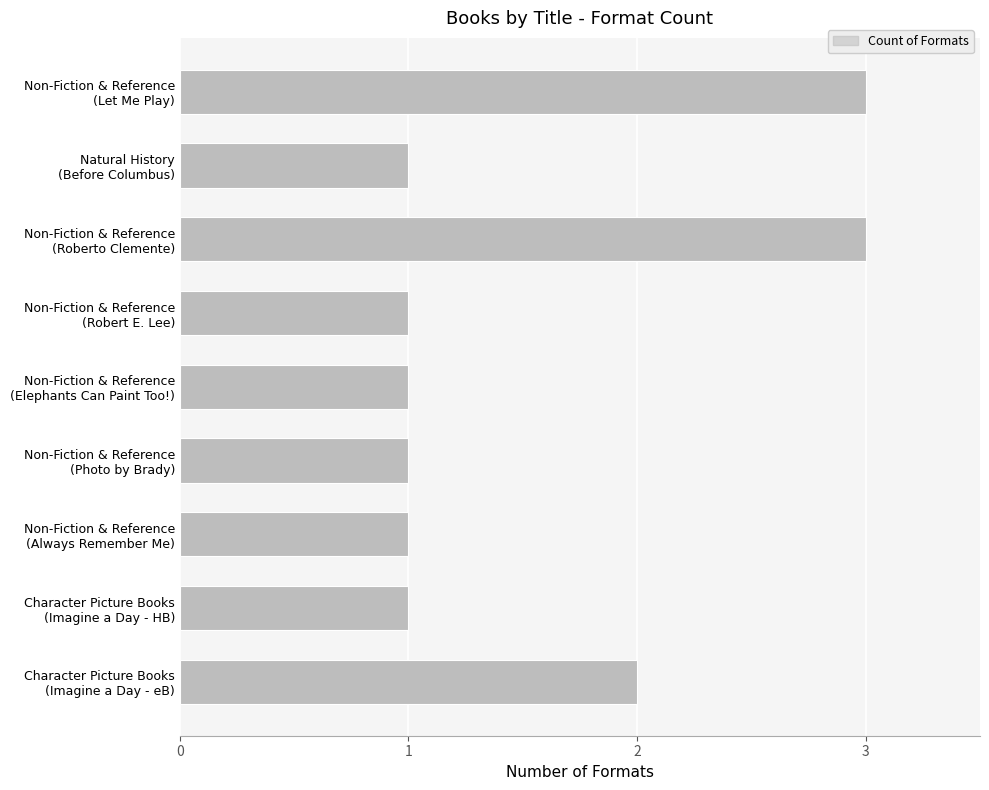

Reading top to bottom, what are all the values shown in this chart?

3	1	3	1	1	1	1	1	2